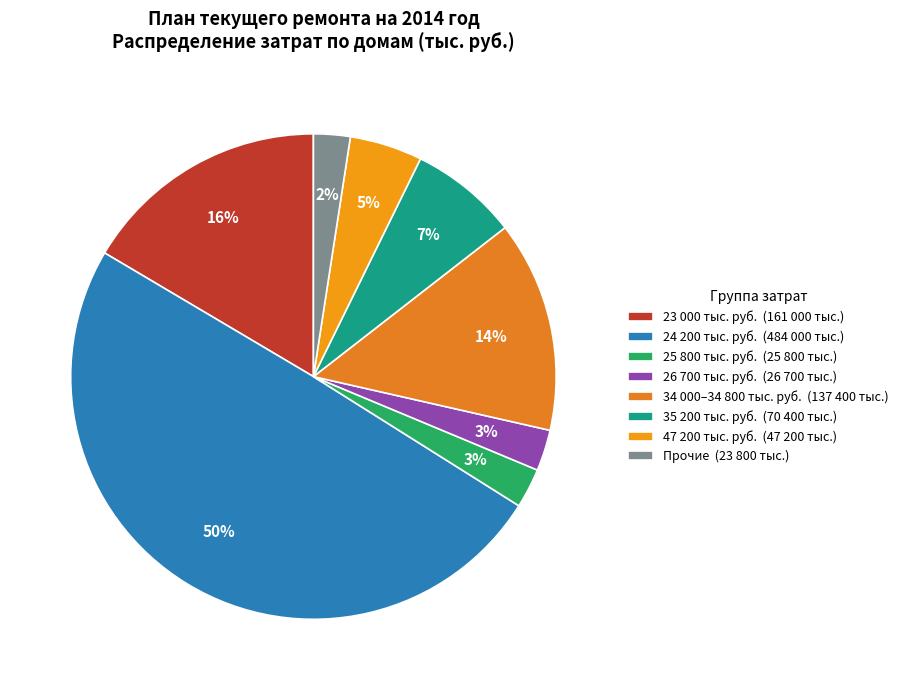

How many slices are in this pie chart?

8